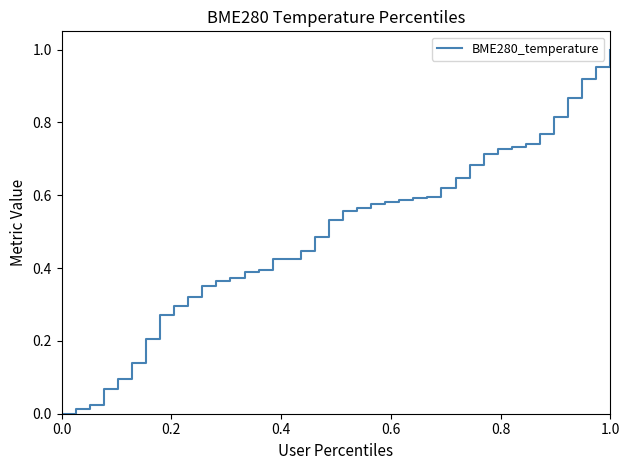

Does the chart have visible grid lines?

No